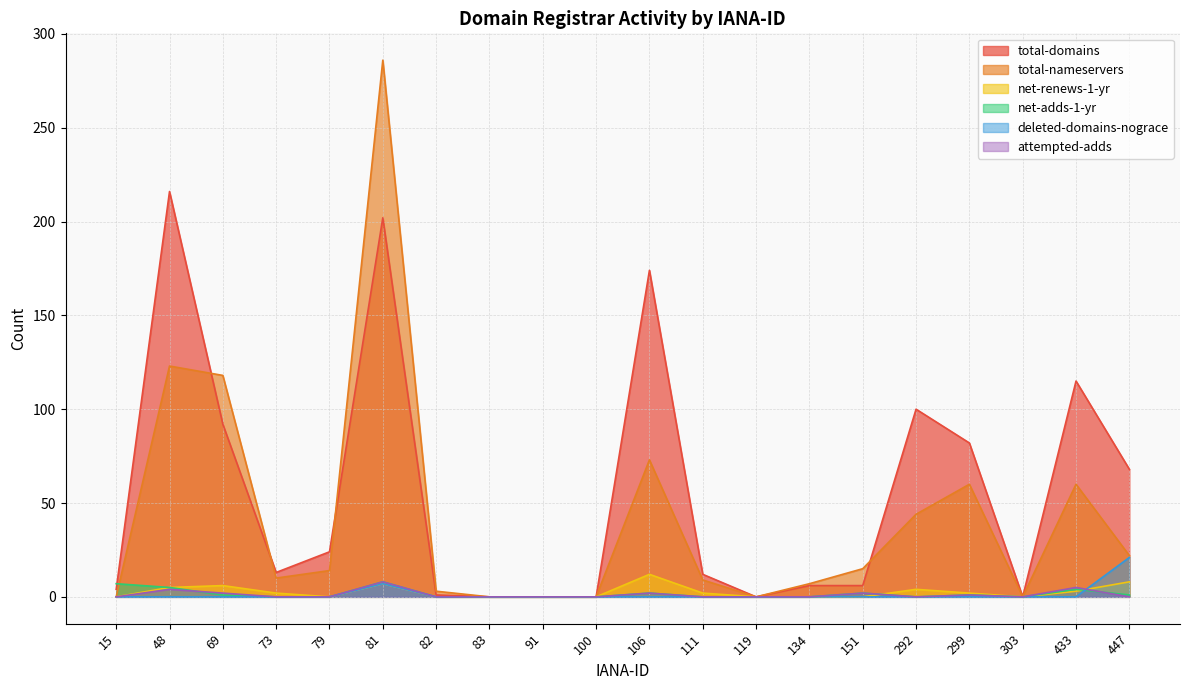

Does the chart have visible grid lines?

Yes